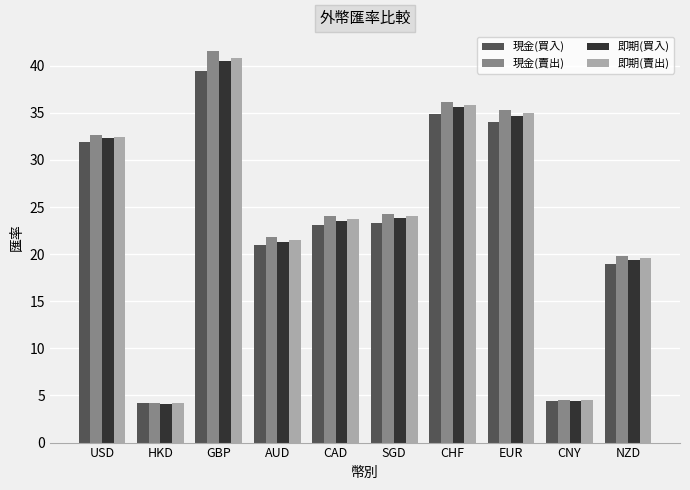

What is the label of the 9th bar from the left?

CNY